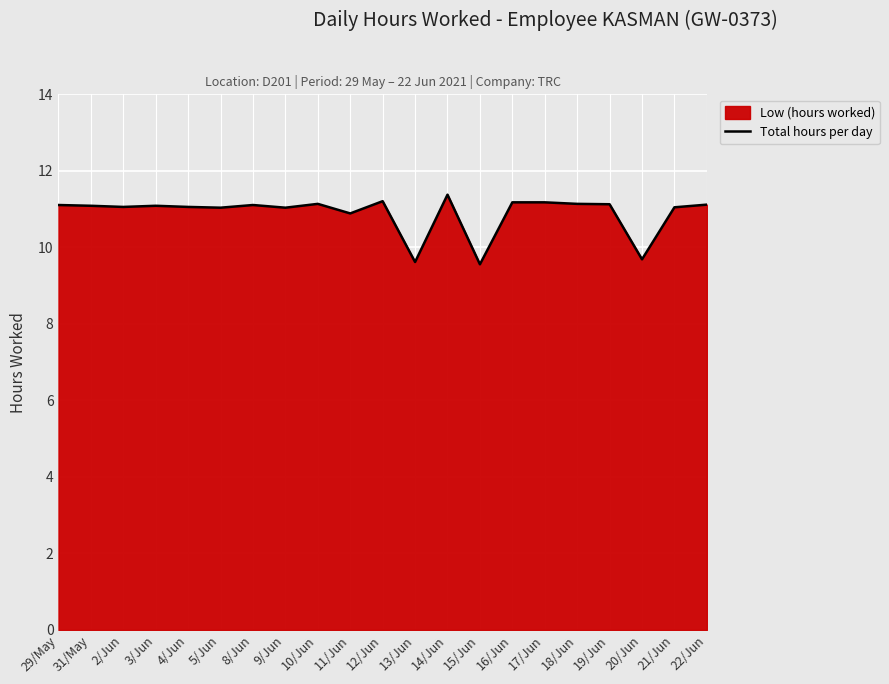

Reading left to right, what are all the values shown in this chart?

29/May=11.1	31/May=11.1	2/Jun=11.1	3/Jun=11.1	4/Jun=11.1	5/Jun=11.0	8/Jun=11.1	9/Jun=11.0	10/Jun=11.1	11/Jun=10.9	12/Jun=11.2	13/Jun=9.6	14/Jun=11.4	15/Jun=9.6	16/Jun=11.2	17/Jun=11.2	18/Jun=11.1	19/Jun=11.1	20/Jun=9.7	21/Jun=11.1	22/Jun=11.1